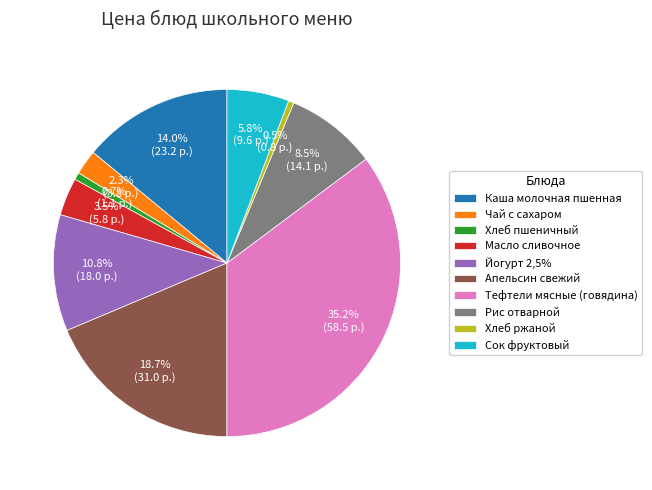

Is it true that Хлеб ржаной is 6% of the pie?

False